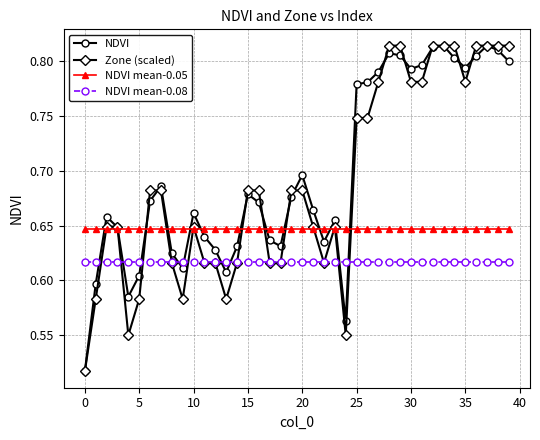

At how many categories does at least one series exceed 0?

40